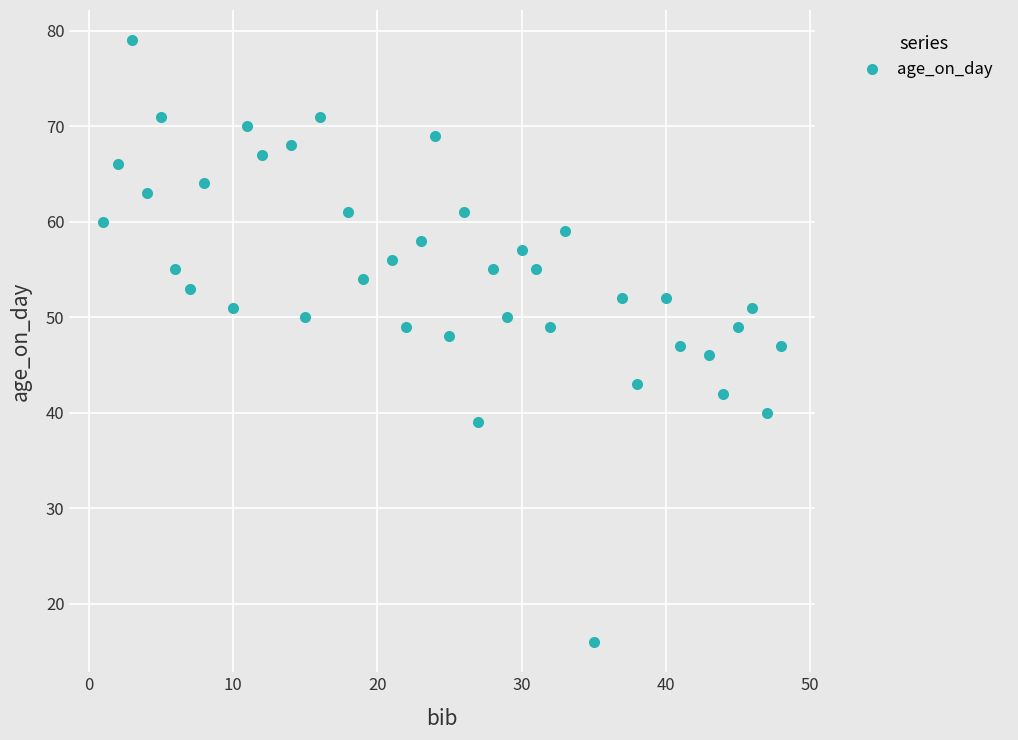

What is the average value?

55